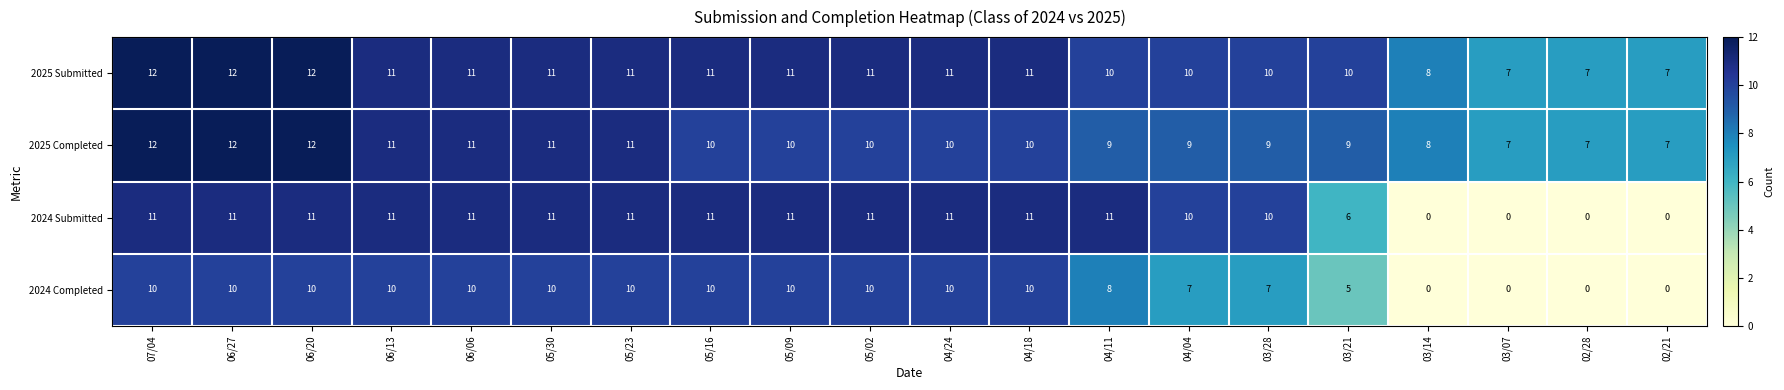

Is it true that 2024 Submitted equals 0 at 02/28?

True